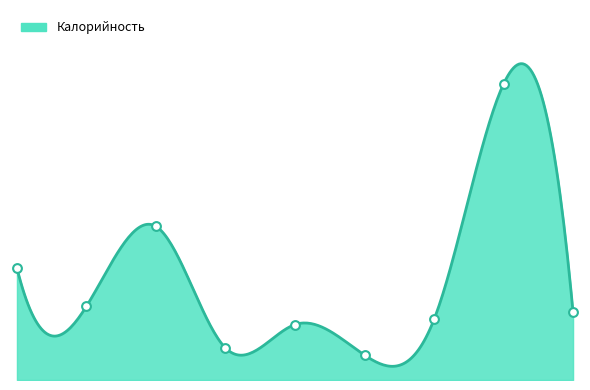

What is the change in value from Каша манная to Фрукты?

-111